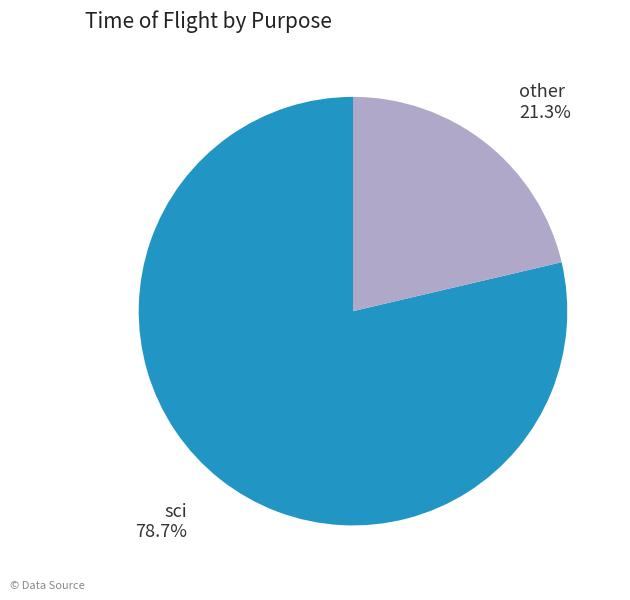

Rank the categories by value from lowest to highest.

other, sci